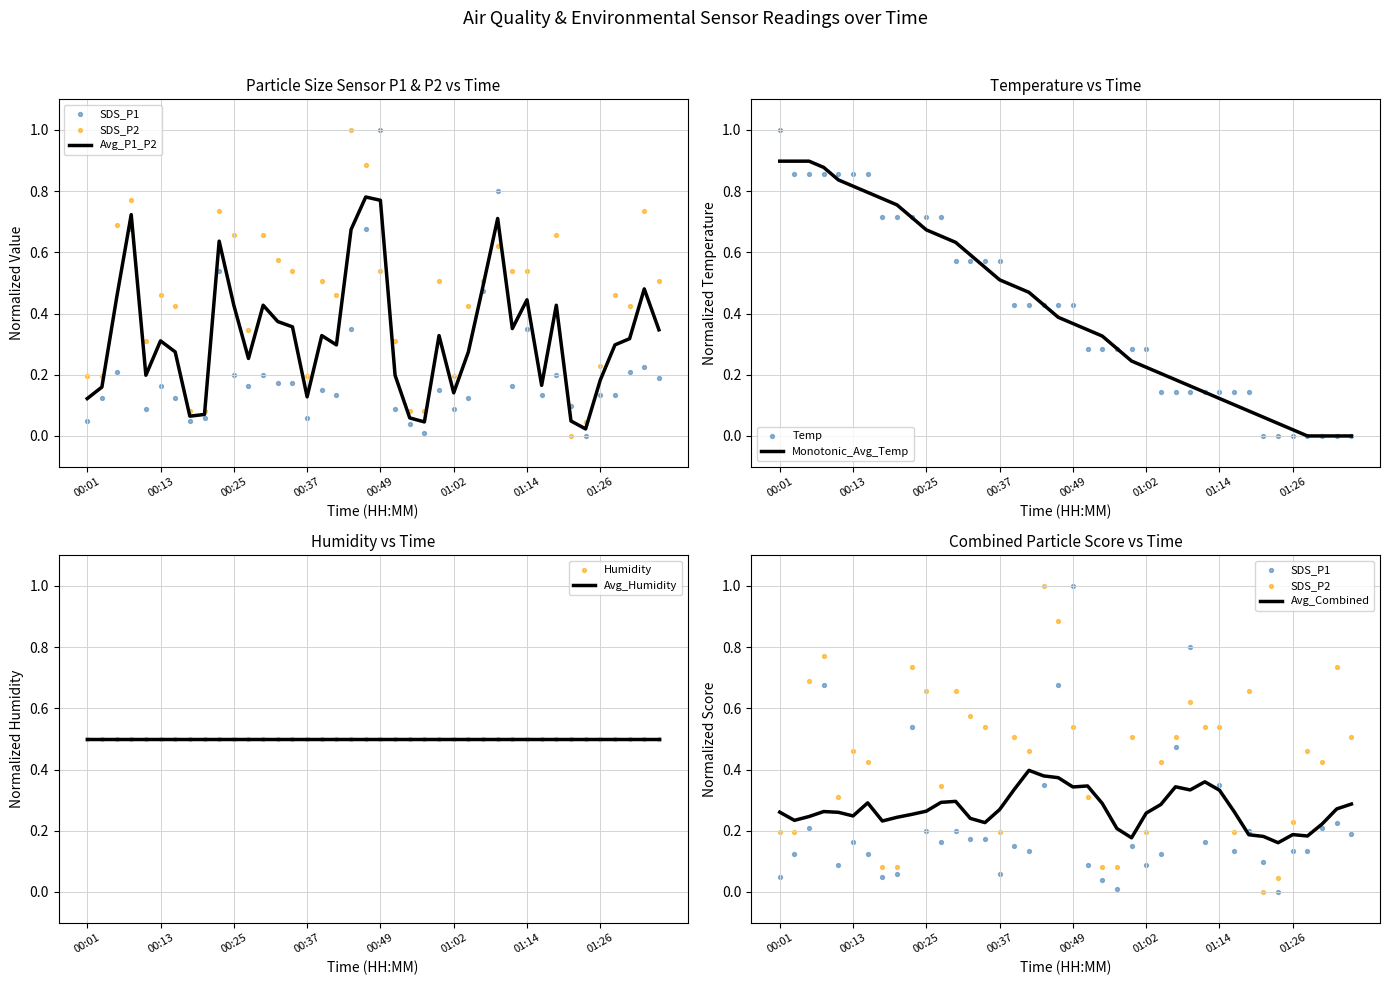

Which series has the largest total across all categories?

SDS_P2